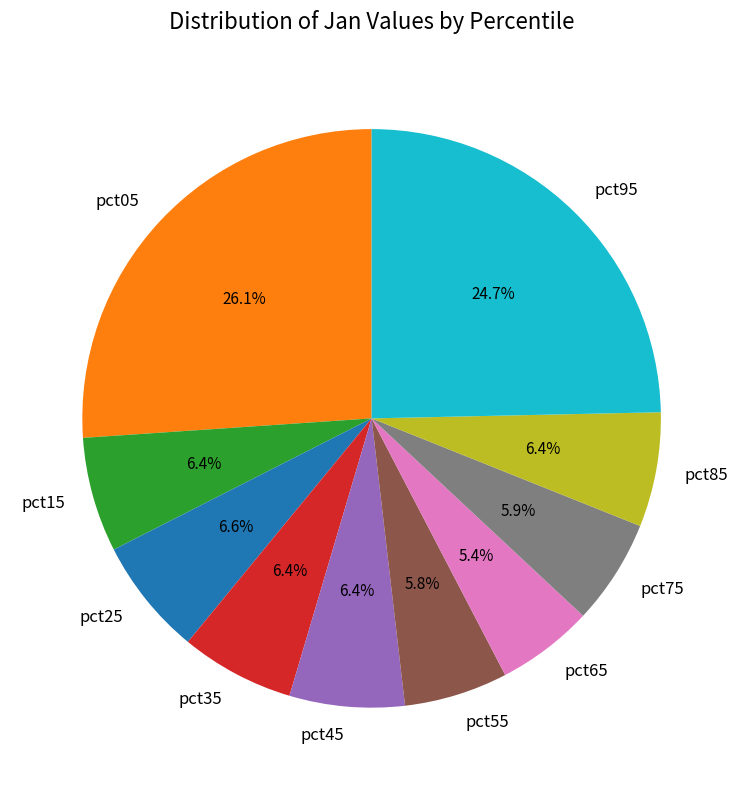

To the nearest percent, what portion does pct65 represent?

5%